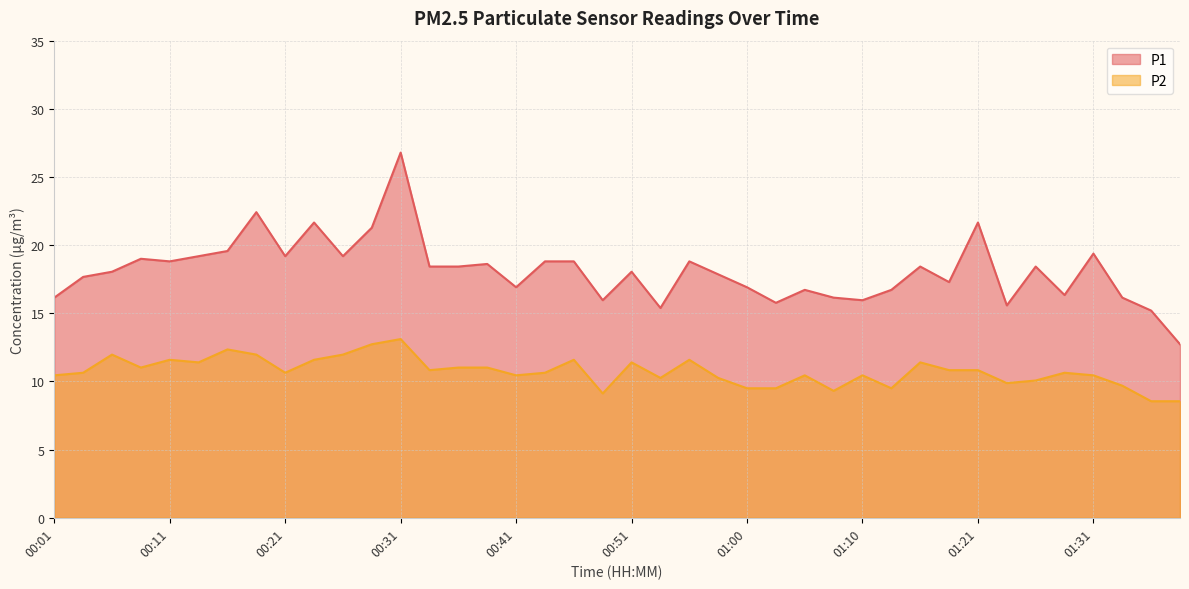

Between 00:36 and 00:48, which series saw the biggest shift?

P1